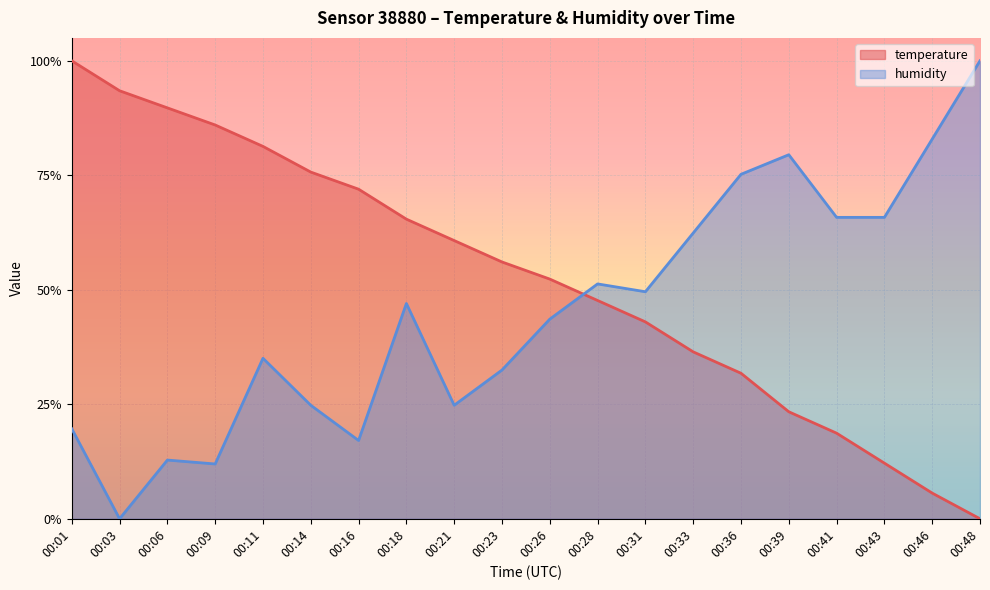

True or false: humidity and temperature intersect in this chart.

True